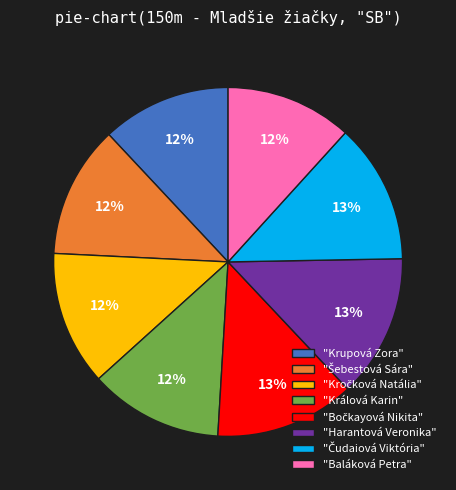

Between "Harantová Veronika" and "Králová Karin", which is larger?

"Harantová Veronika"